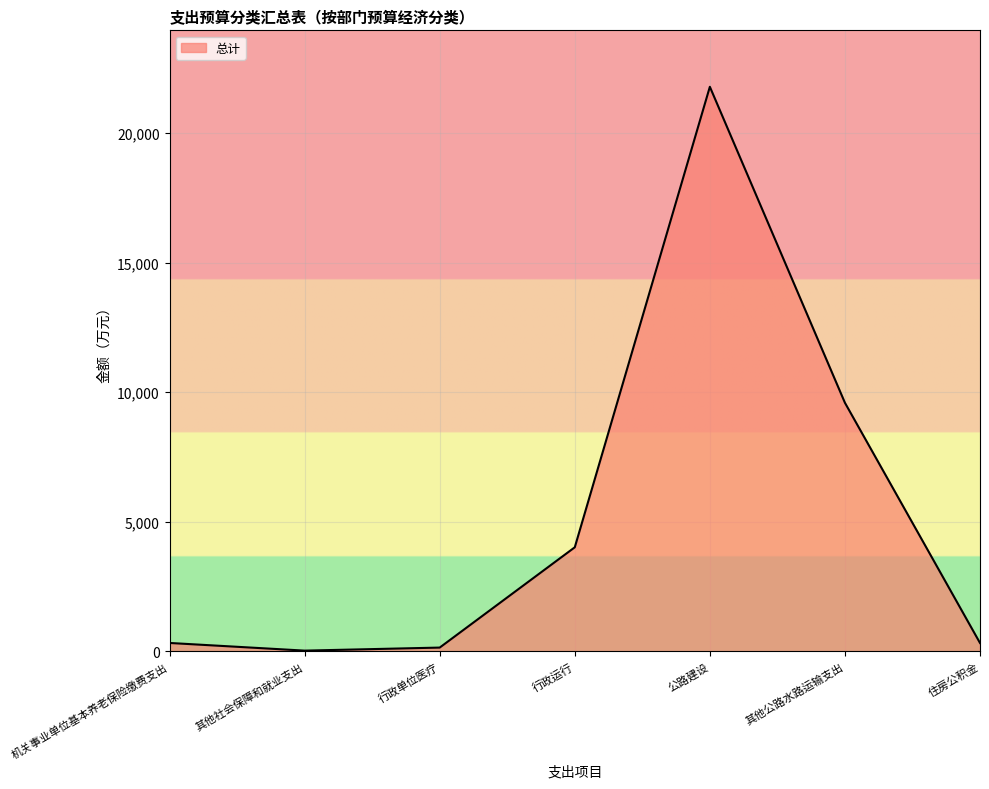

What is the average value?

5174.7